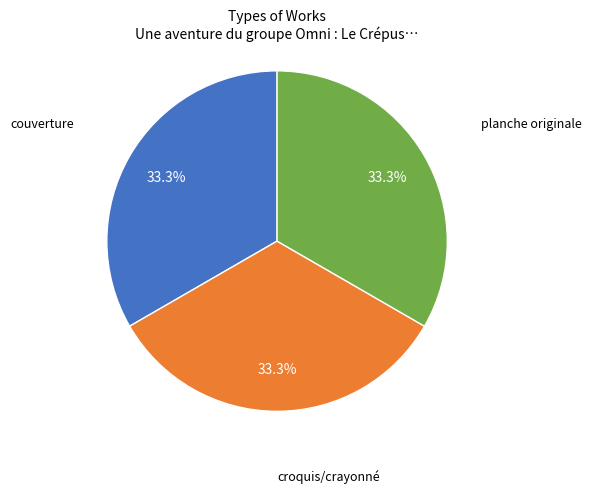

To the nearest percent, what percentage of the pie is planche originale?

33%